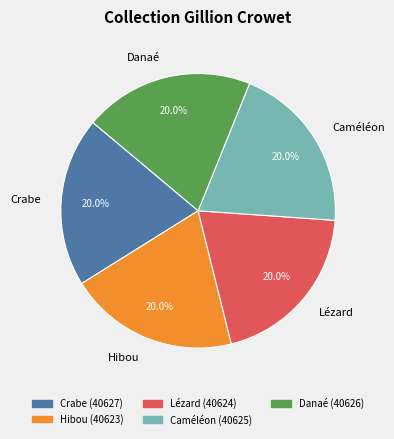

Approximately how many times larger is the value at Hibou compared to Caméléon?

1.0